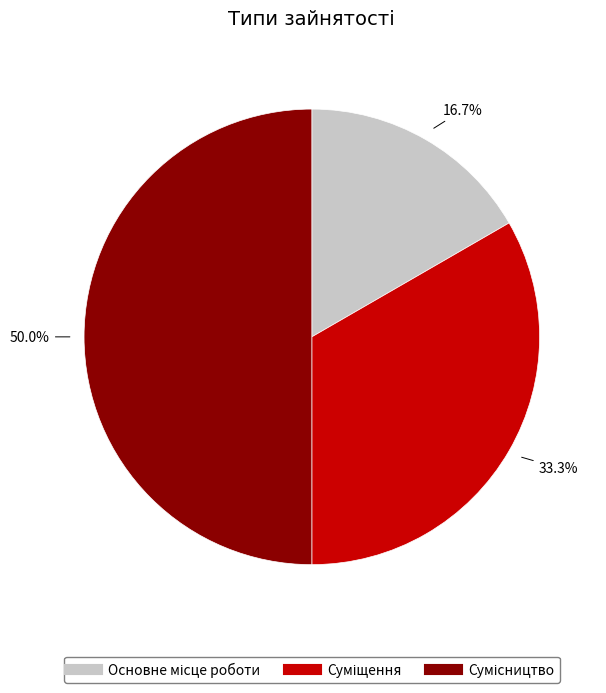

Is it true that Суміщення is 48% of the pie?

False